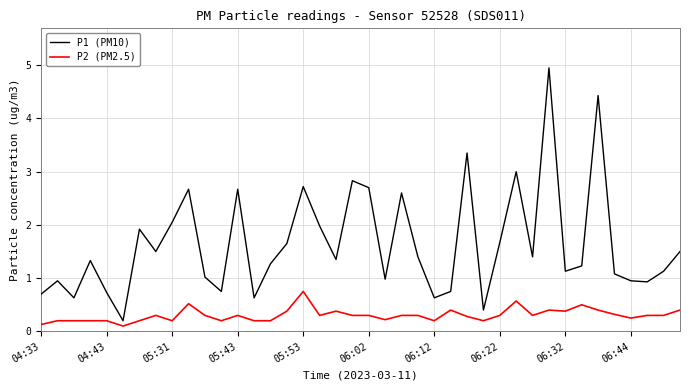

Which series has the largest range (max minus min)?

P1 (PM10)